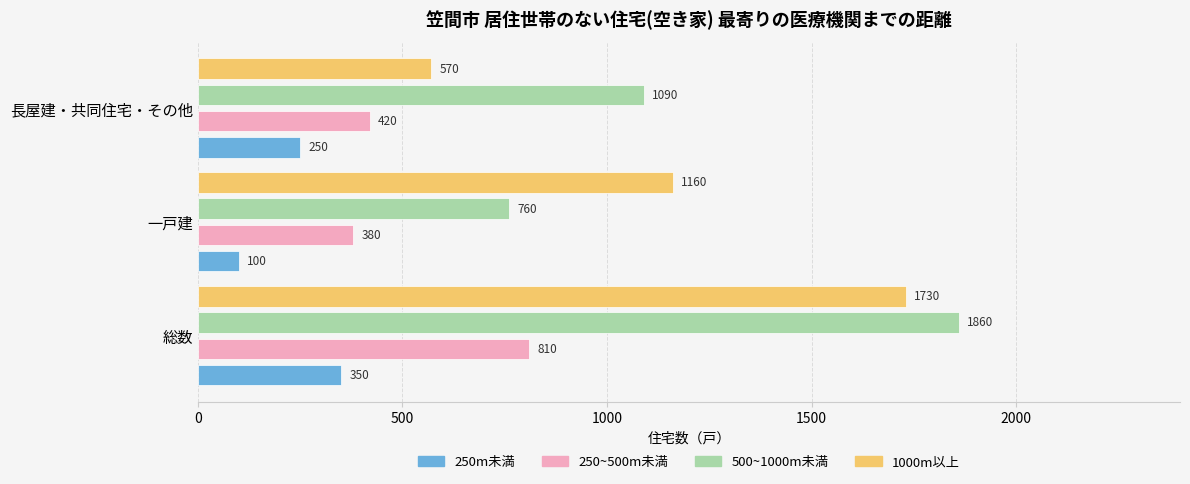

Read the 250m未満 value at 総数.

350